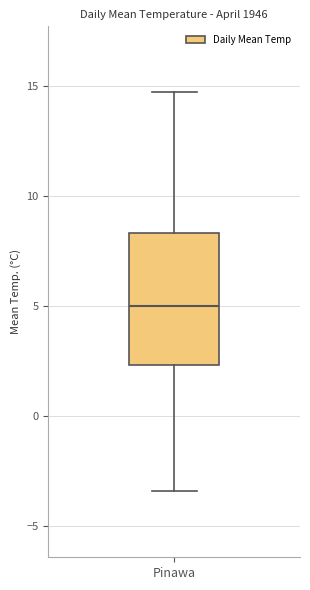

Read this box plot against the y-axis: the position of the median line, the range covered by the box, and the ends of both whiskers. The values are not printed on the chart, so give them approximately, as read against the axis.

median 5.0, box 2.5 to 8.5, whiskers -3.5 to 14.5